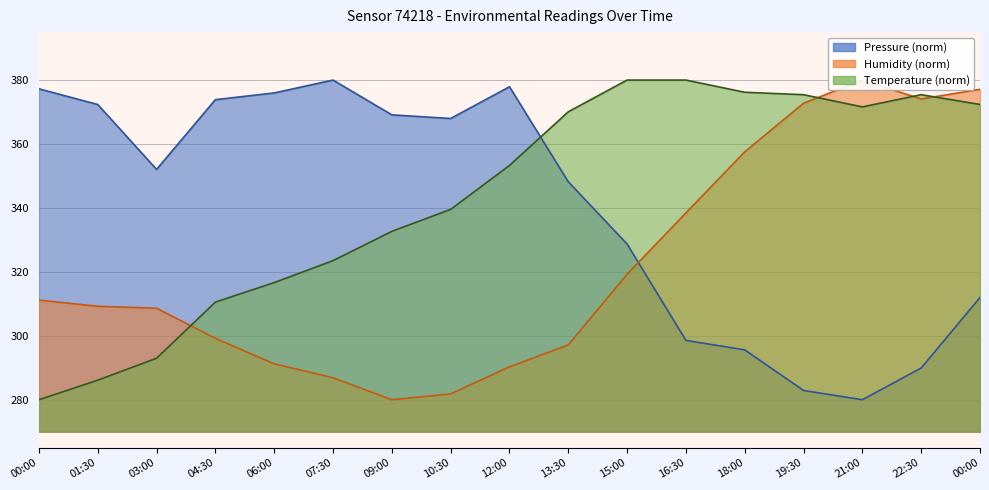

Where is the first local minimum for humidity?

09:00